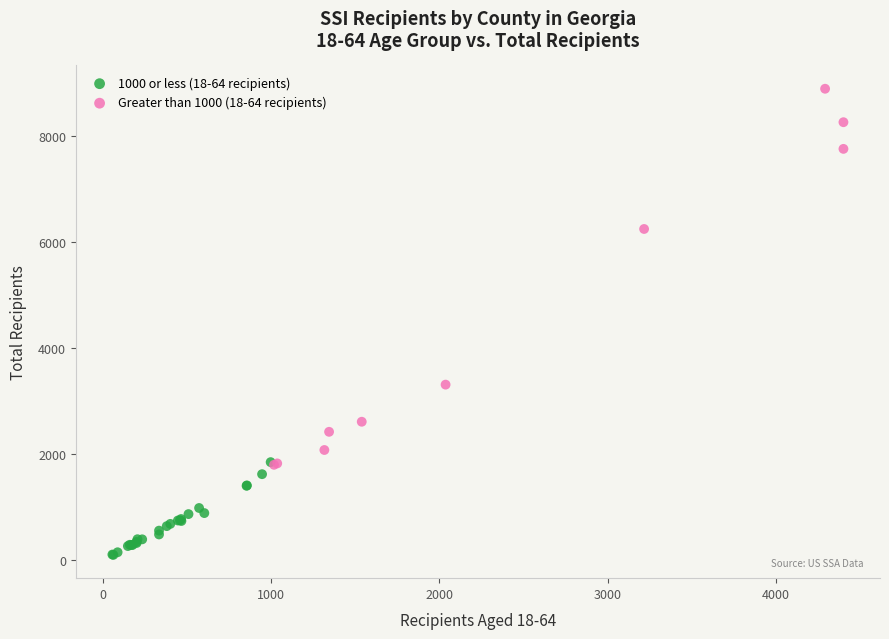

Which series has the widest spread of Y values?

Greater than 1000 (18-64 recipients)